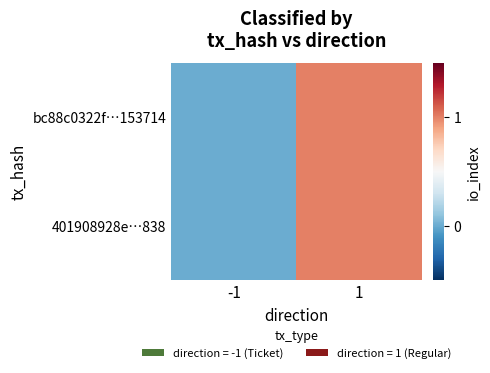

How many data points does each series have?

2